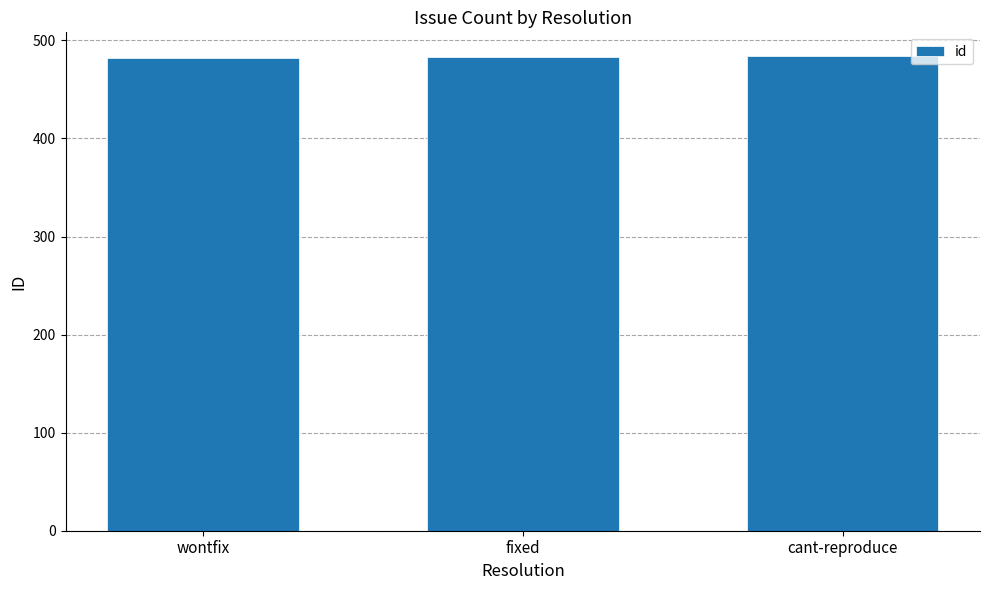

What is the sum of the values at fixed and cant-reproduce?

967